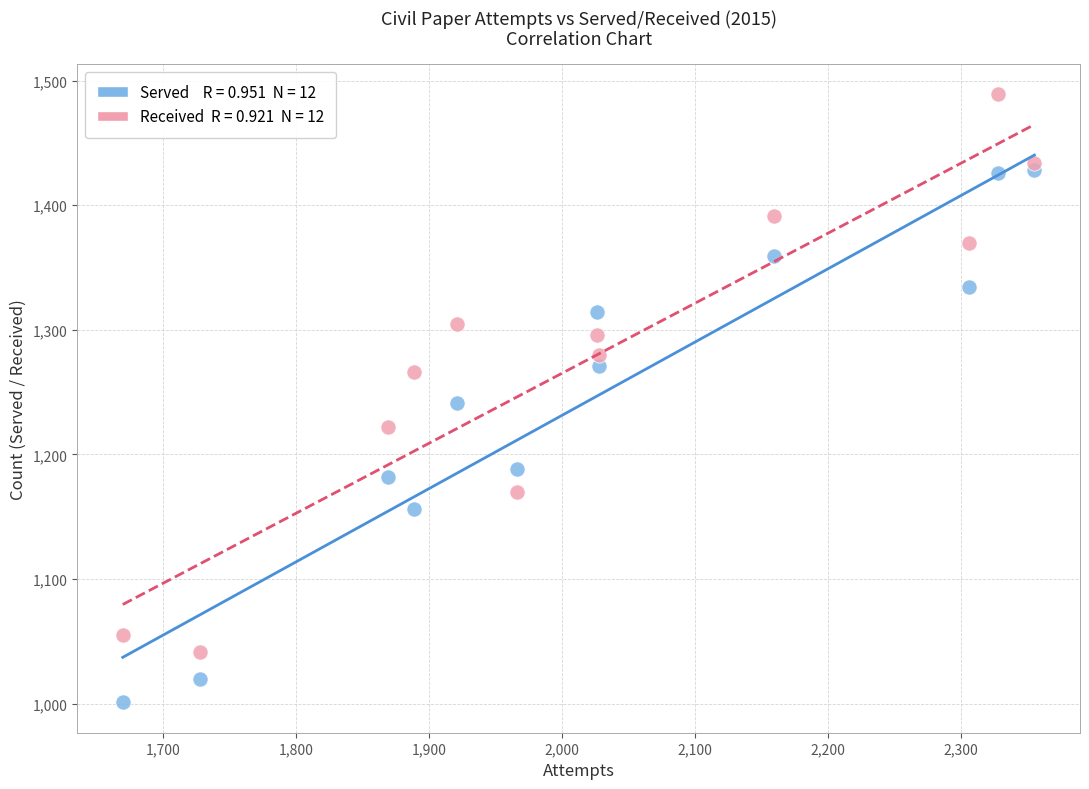

Across all data points, what is the range of Y values (max minus min)?

488